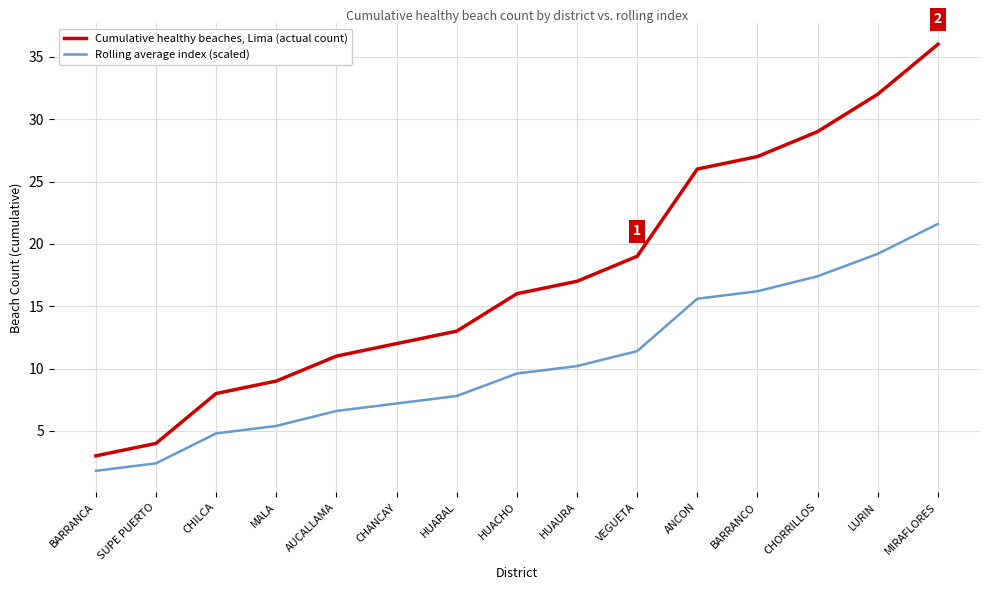

List the series in order of their peak value, lowest first.

Rolling average index (scaled), Cumulative healthy beaches, Lima (actual count)